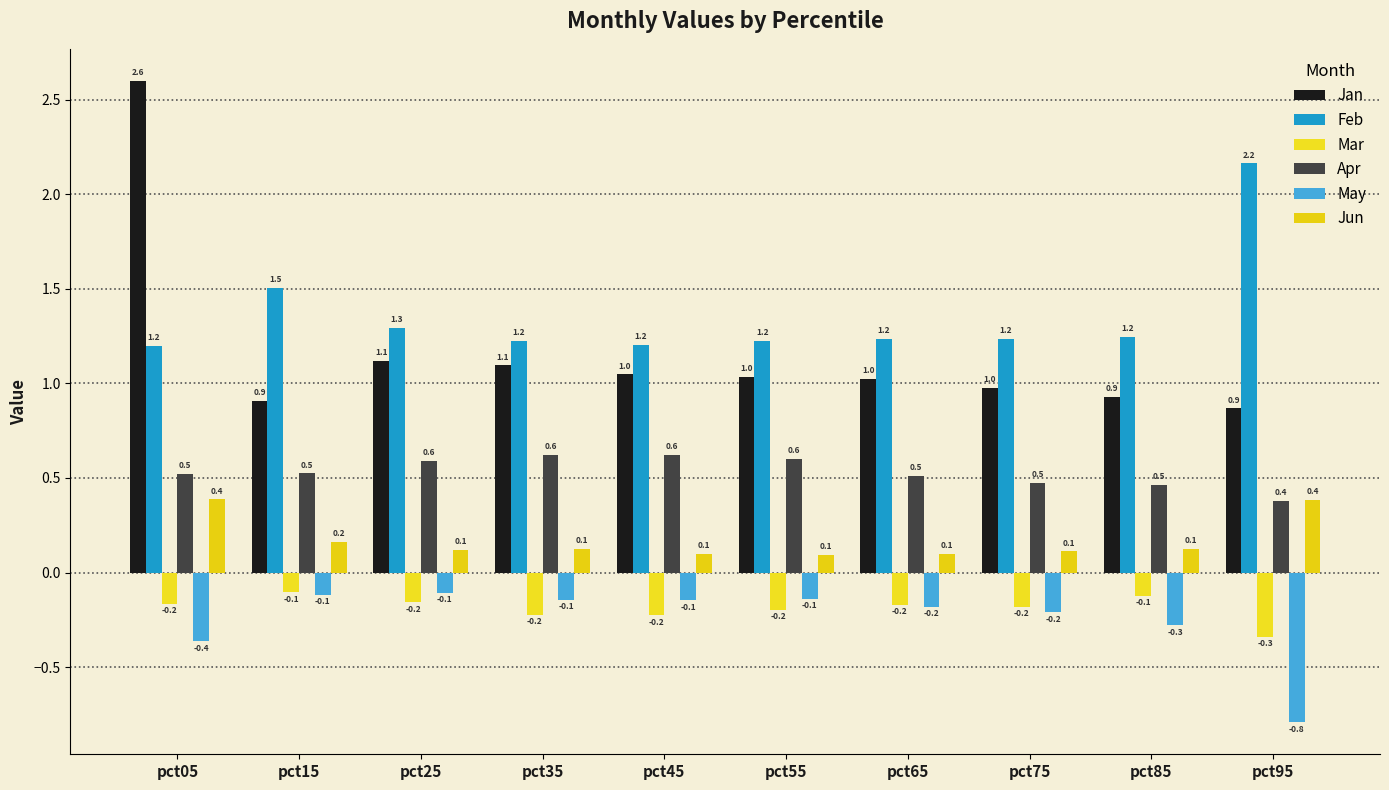

At which label does Jan reach its peak?

pct05